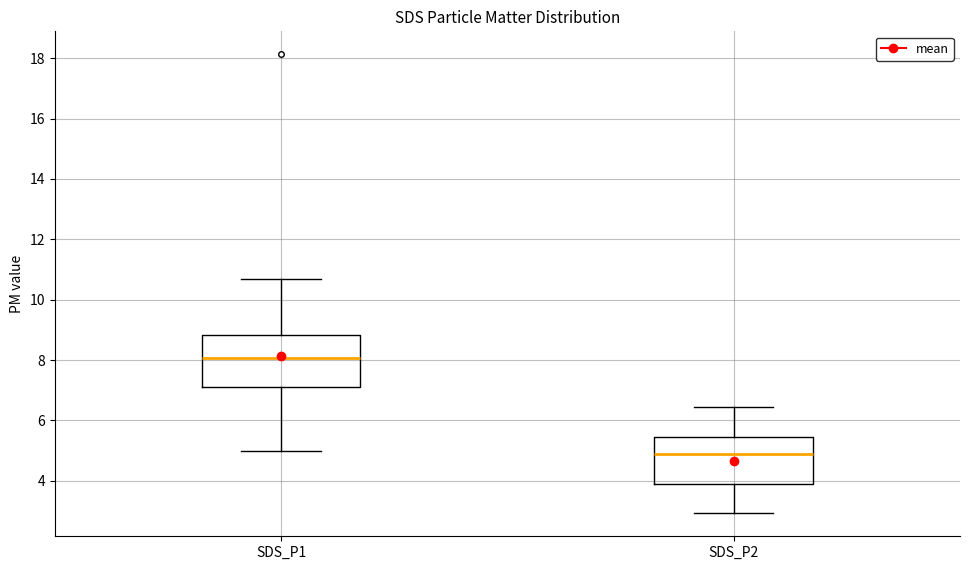

Where is the lower edge of the box for SDS_P2 on the y-axis? The values are not printed on the chart, so give them approximately, as read against the axis.

4.0